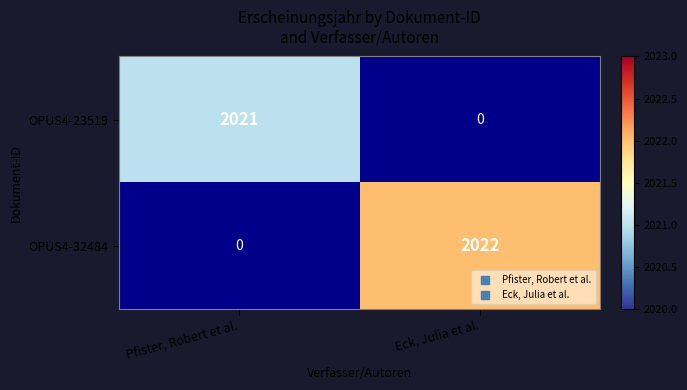

What is the maximum value shown in the chart?

2022